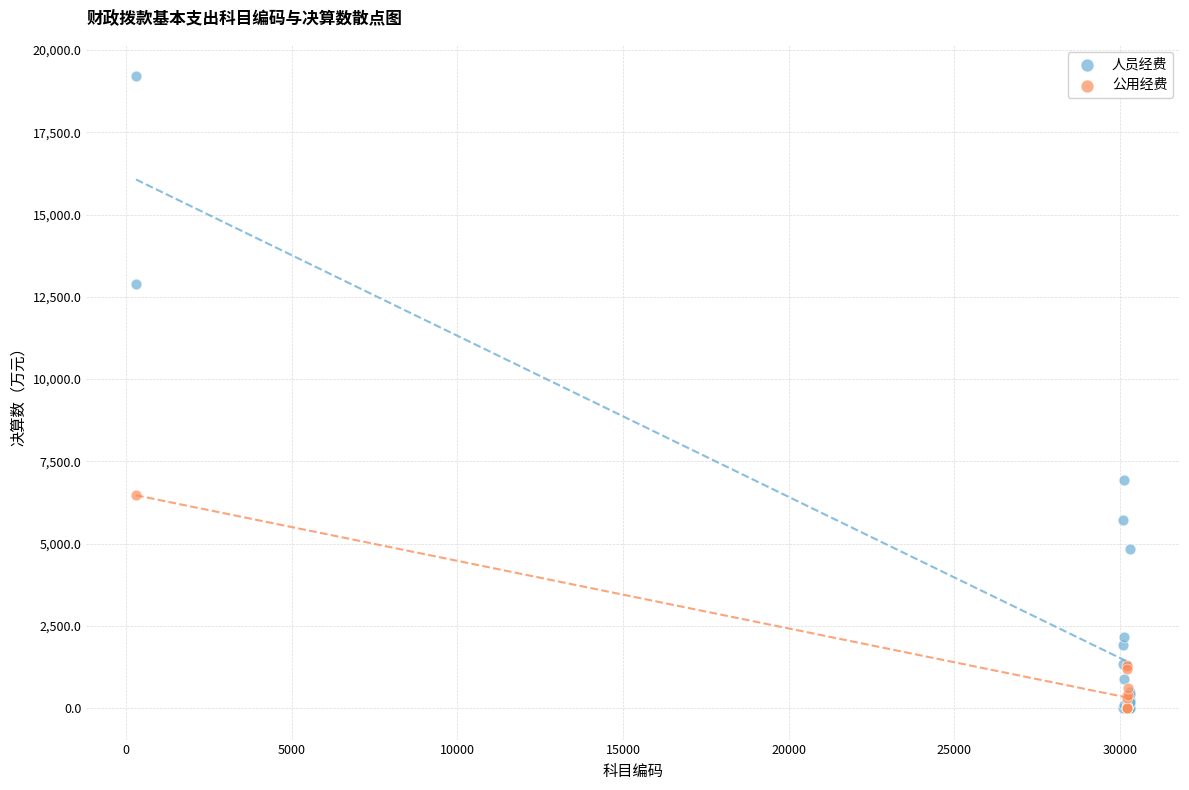

Which series has the largest Y range (max minus min)?

人员经费